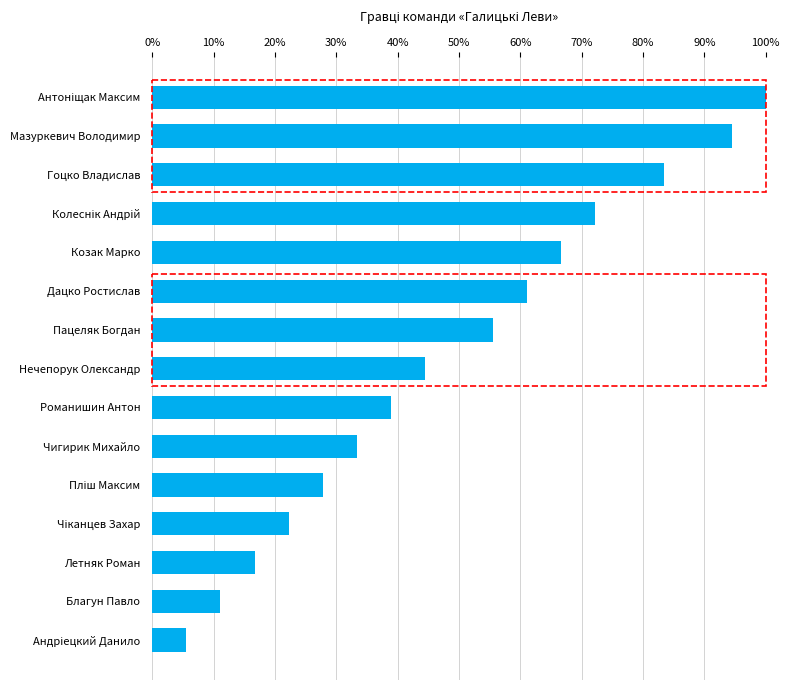

What is the change in value from Мазуркевич Володимир to Летняк Роман?

-77.8